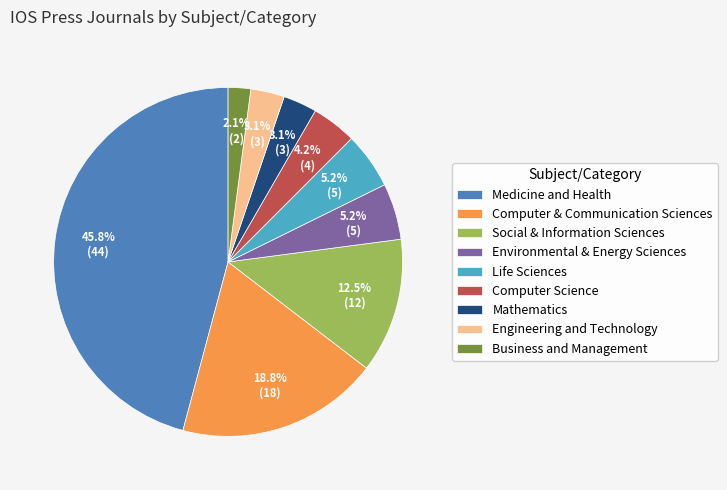

How many slices are in this pie chart?

9